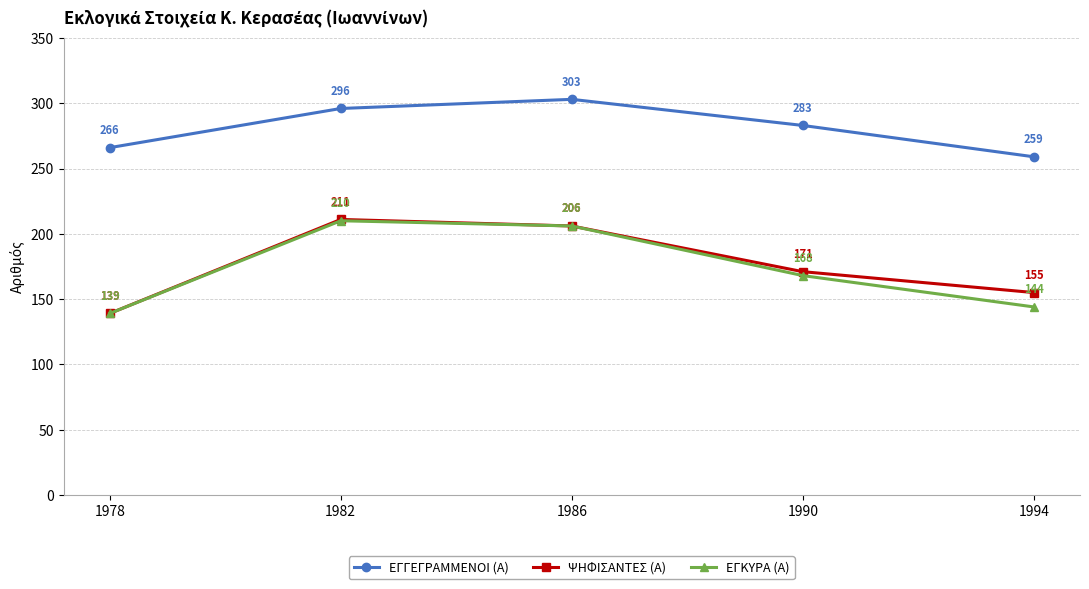

True or false: ΕΓΓΕΓΡΑΜΜΕΝΟΙ (Α) and ΕΓΚΥΡΑ (Α) cross at least once.

False